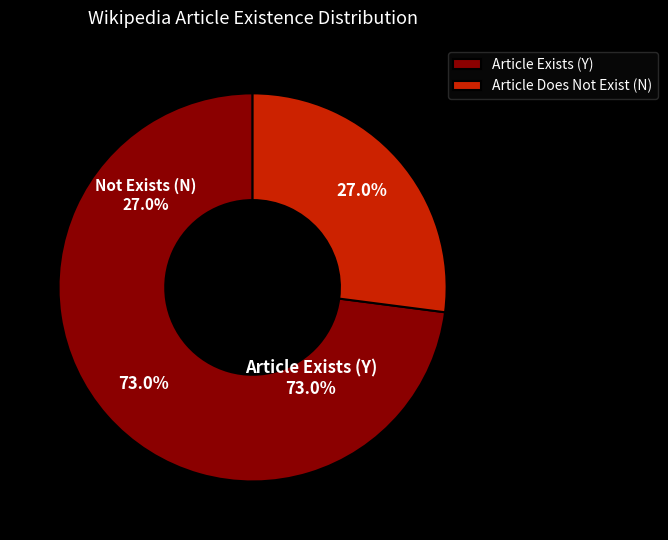

The Y slice represents 60% of the pie. True or false?

False